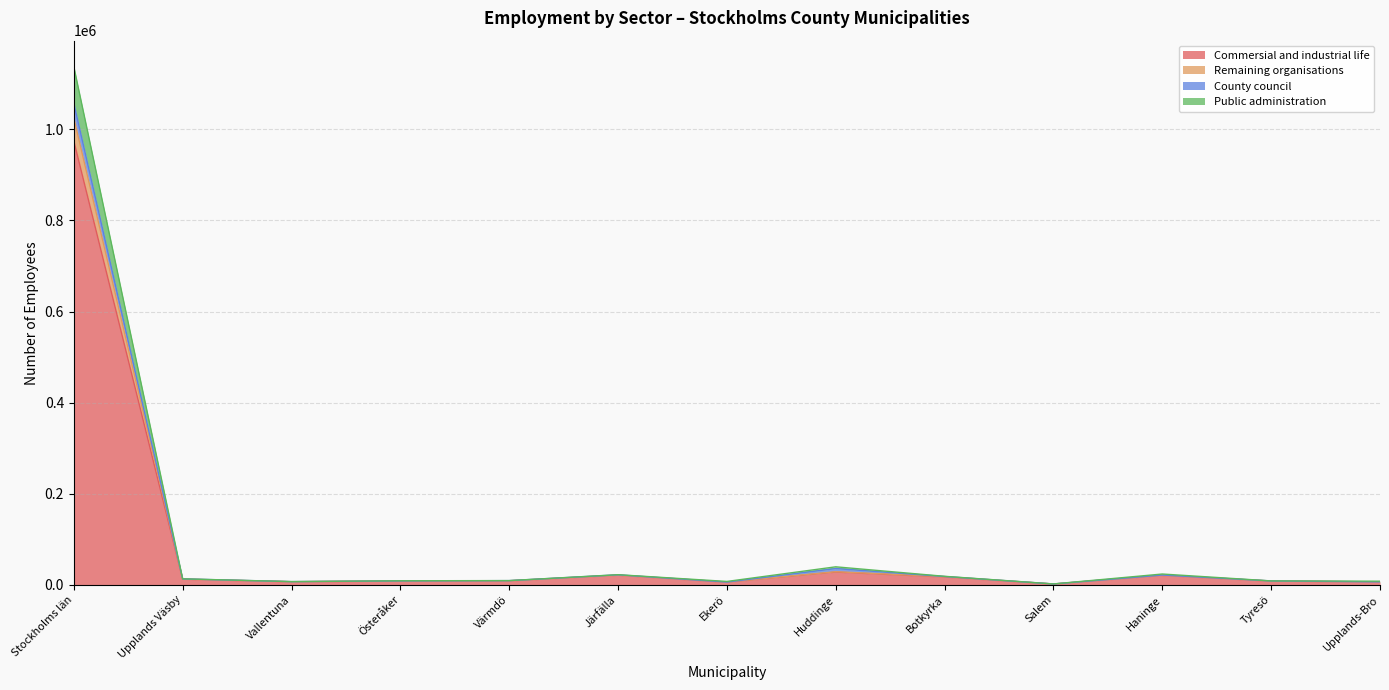

Is the value of County council at Salem greater than the value of Remaining organisations at Huddinge?

No